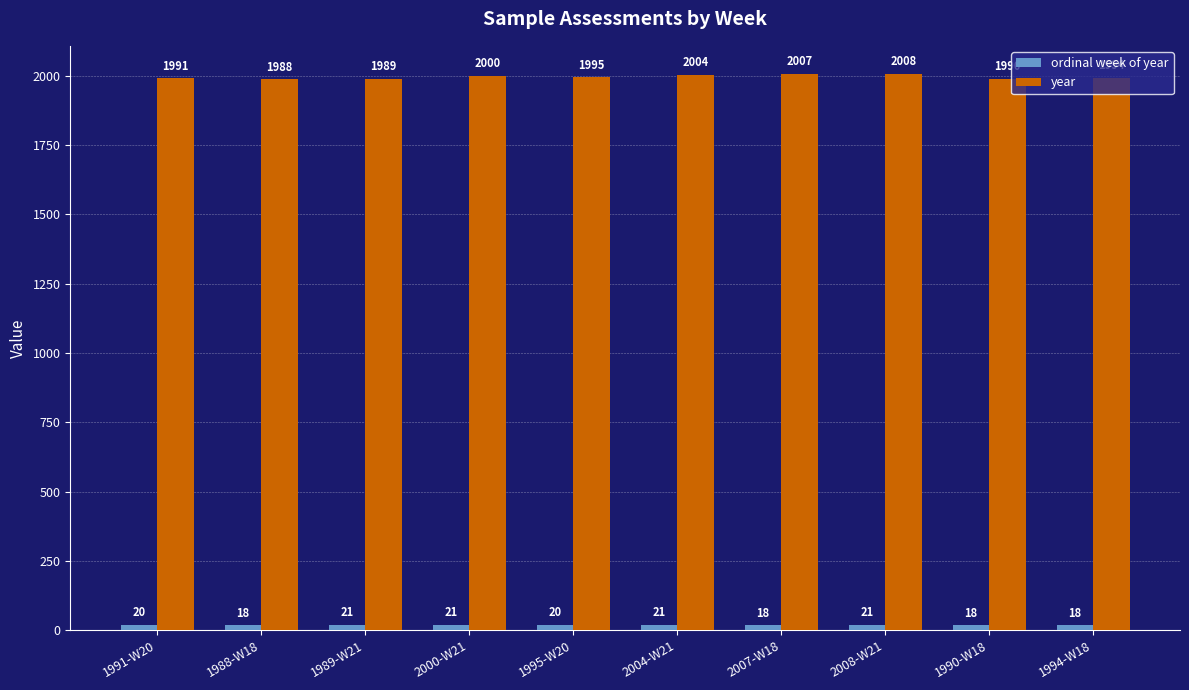

Which series has the widest spread of values?

year